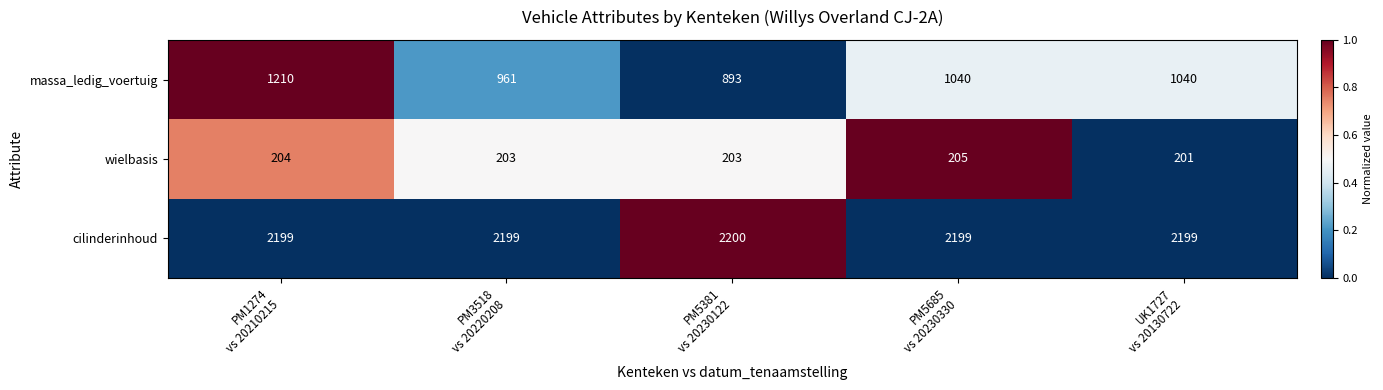

Reading left to right, what are all the values shown in this chart?

massa_ledig_voertuig: 1210	961	893	1040	1040
wielbasis: 204	203	203	205	201
cilinderinhoud: 2199	2199	2200	2199	2199